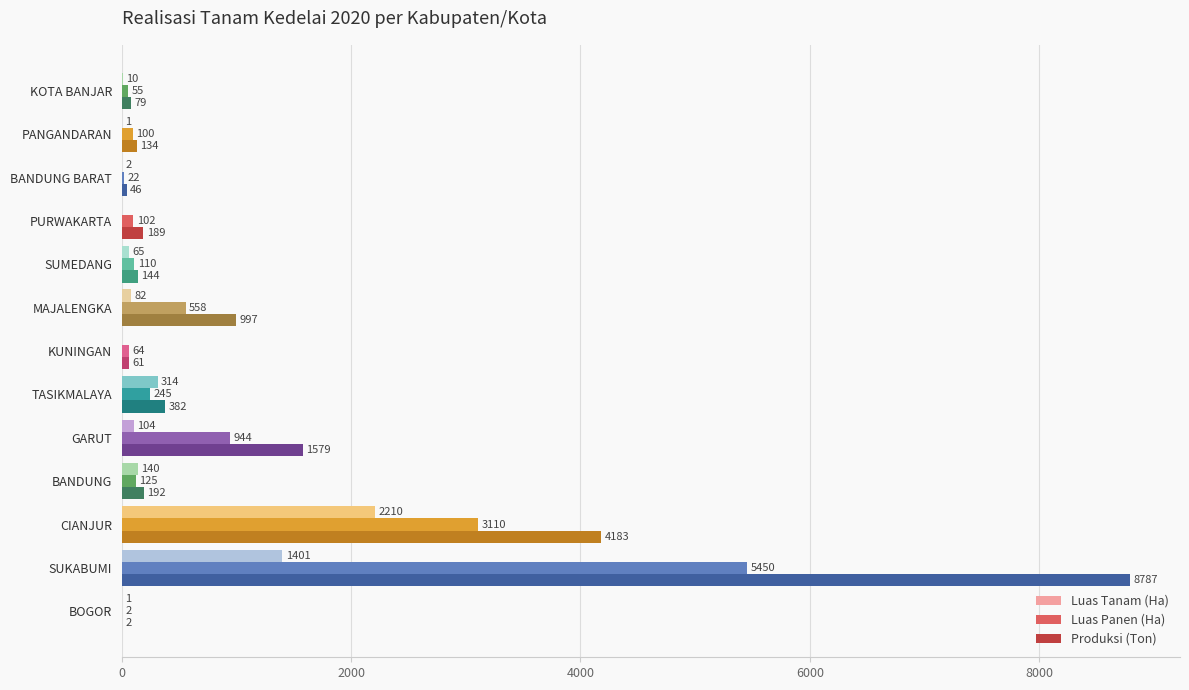

What is the sum of the Luas Tanam (Ha) values at PURWAKARTA and SUKABUMI?

1401.0